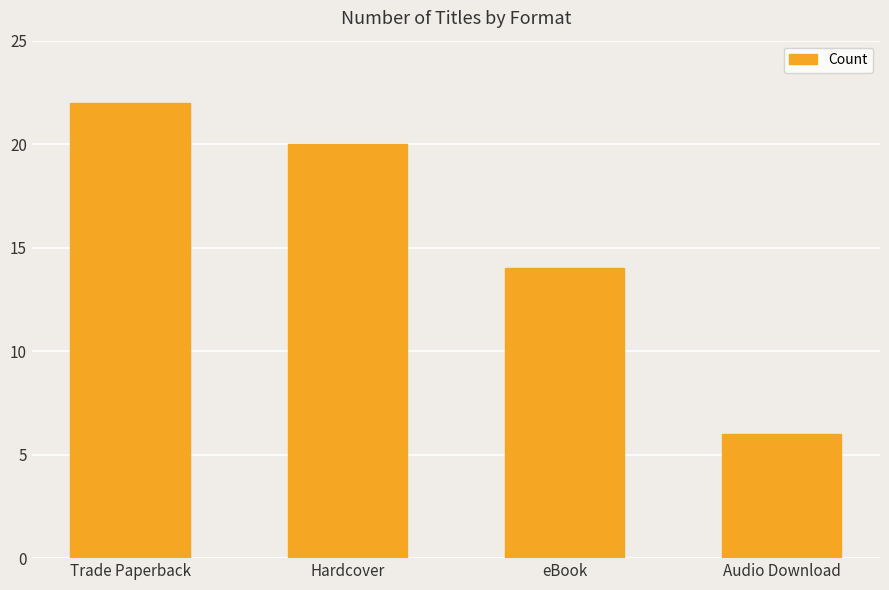

Reading right to left, what are all the values shown in this chart?

6	14	20	22